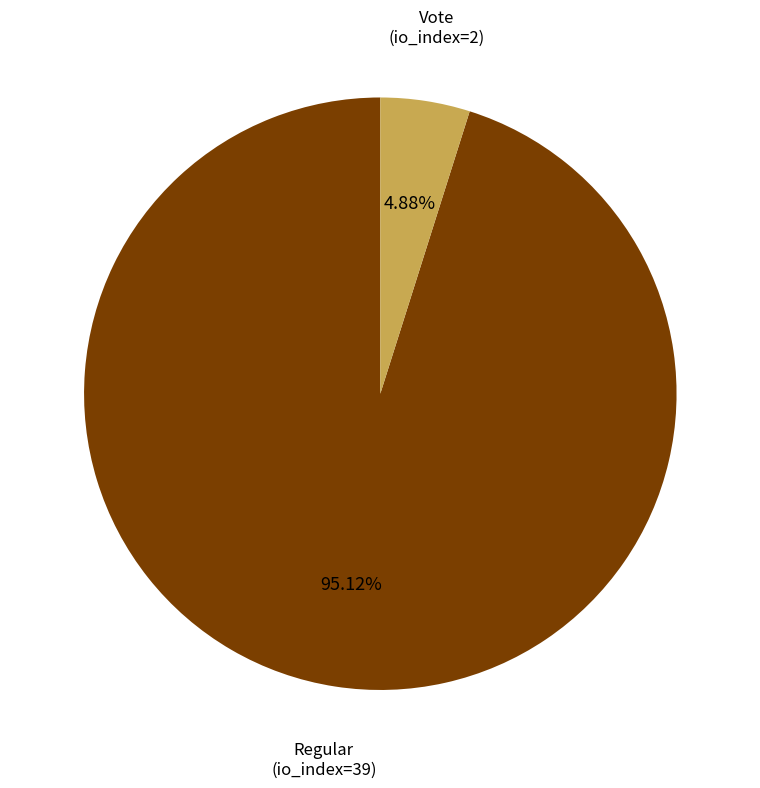

Is there a majority slice in this chart?

Yes